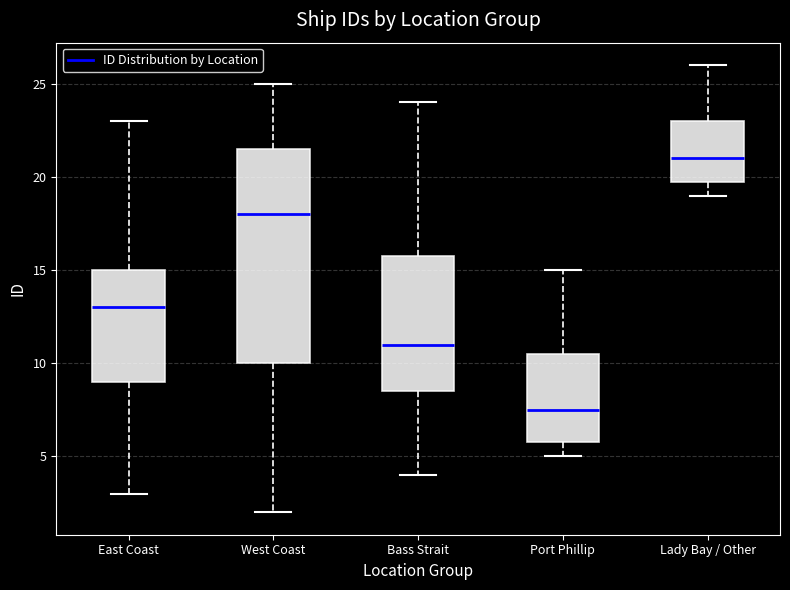

Which box is the tallest, from its lower edge to its upper edge?

West Coast